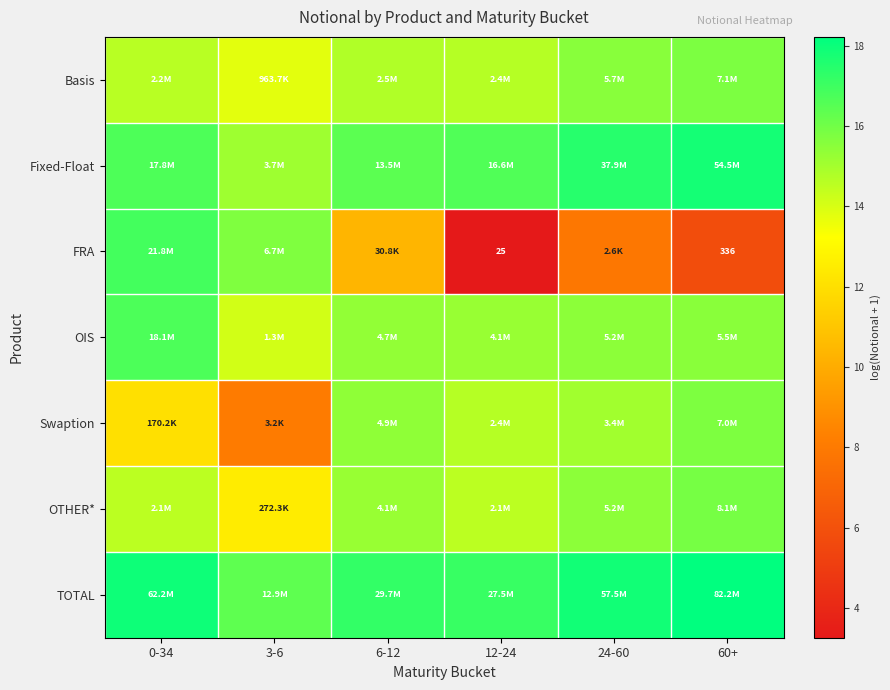

Where does the FRA series first go above 10?

0-34